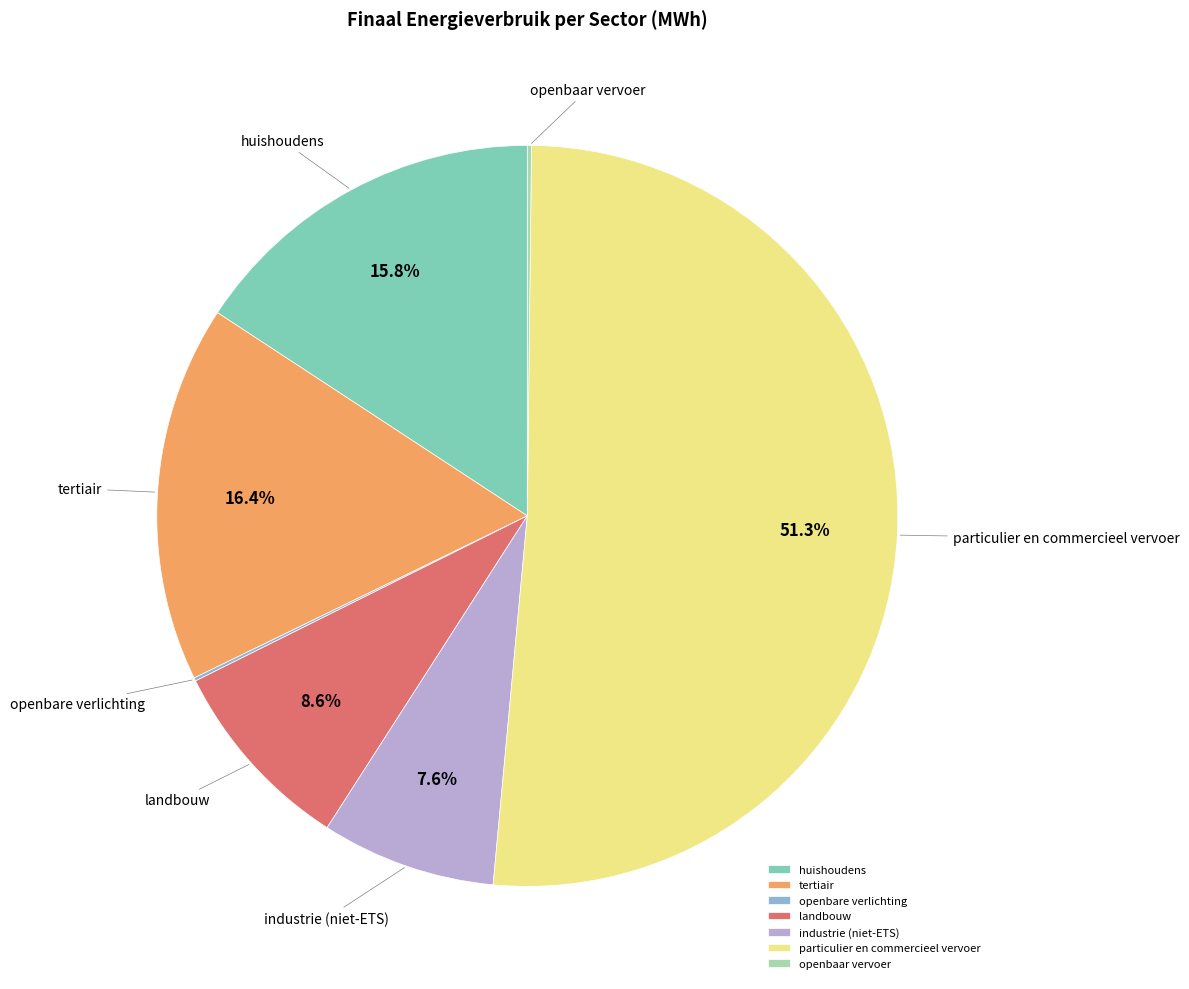

To the nearest percent, what portion does tertiair represent?

16%